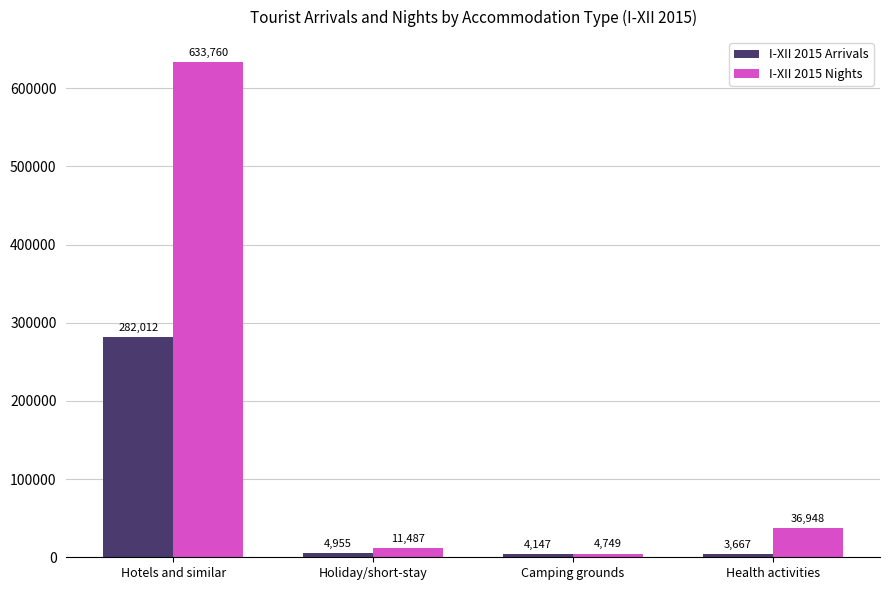

What is the difference between the highest and lowest values at Hotels and similar?

351748